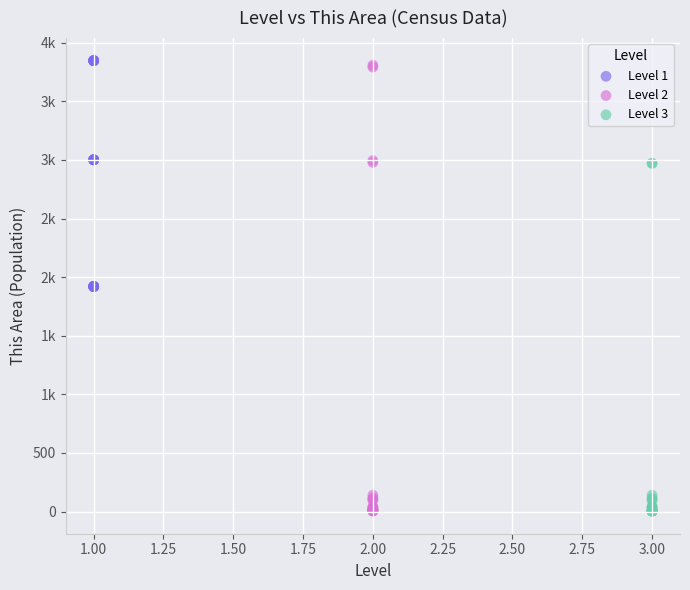

What are all the series names shown in the legend?

Level 1, Level 2, Level 3